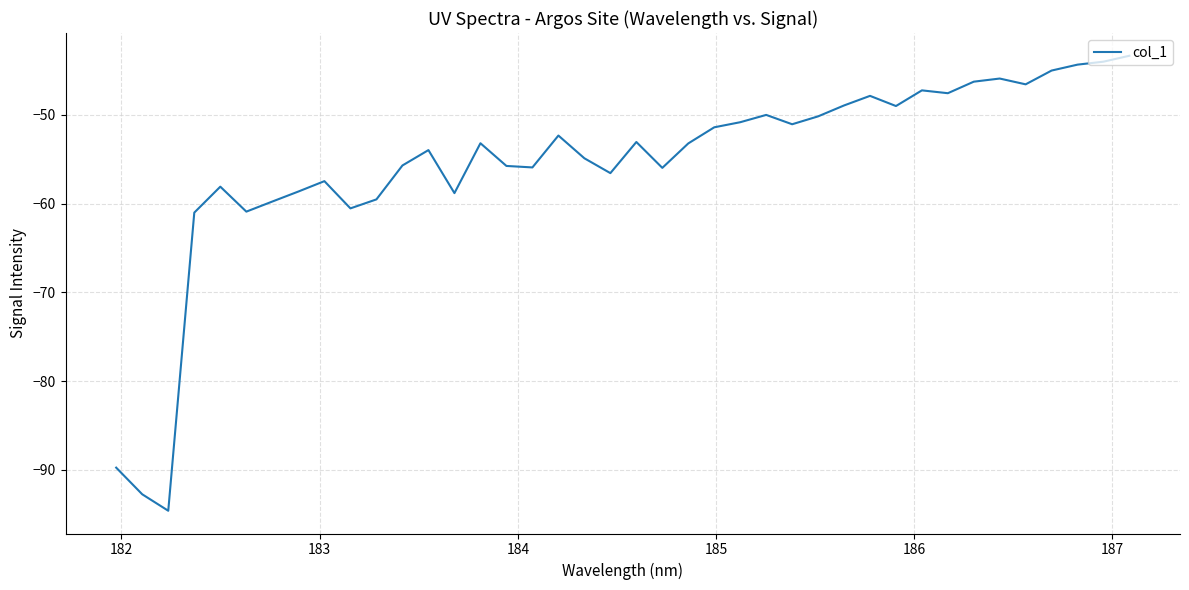

What is the difference between the maximum and minimum values?

51.3